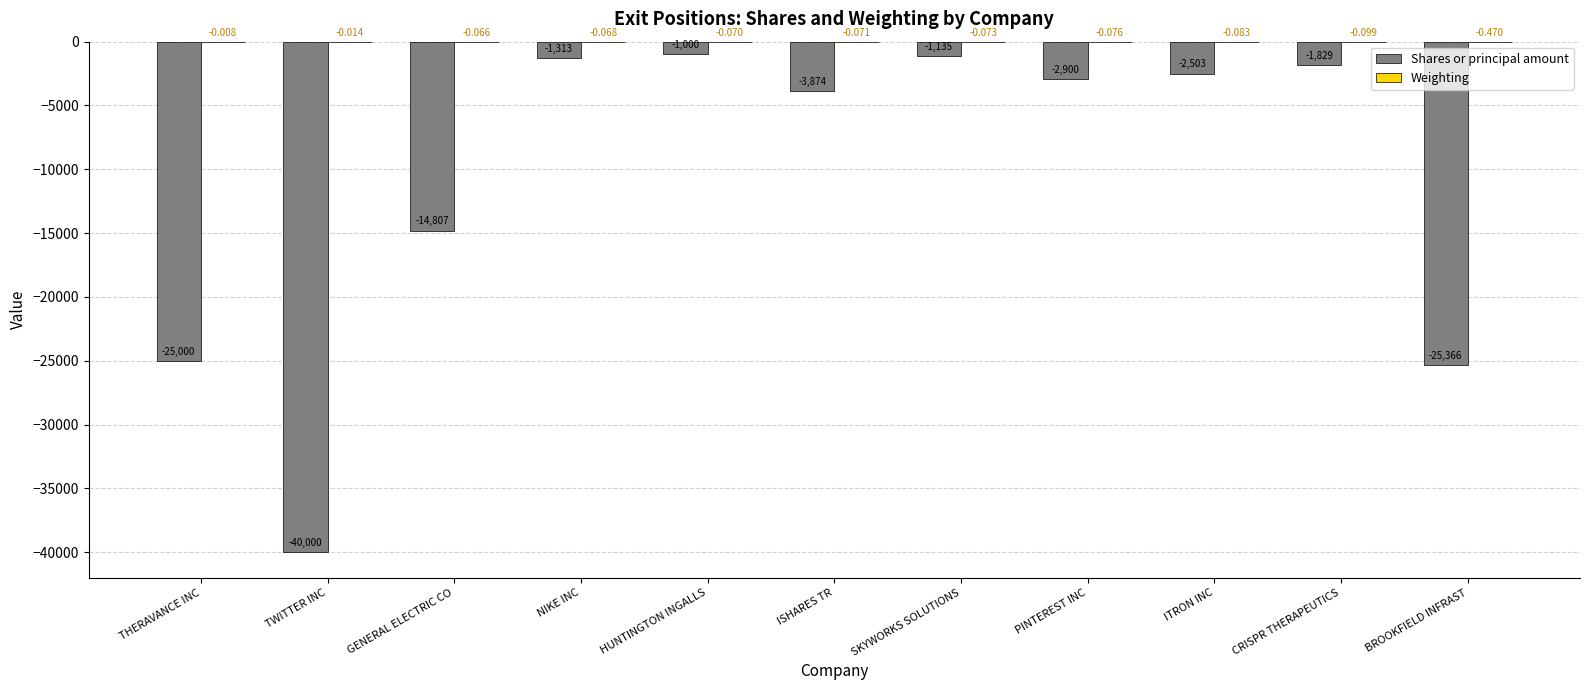

Count the number of data series in this chart.

2